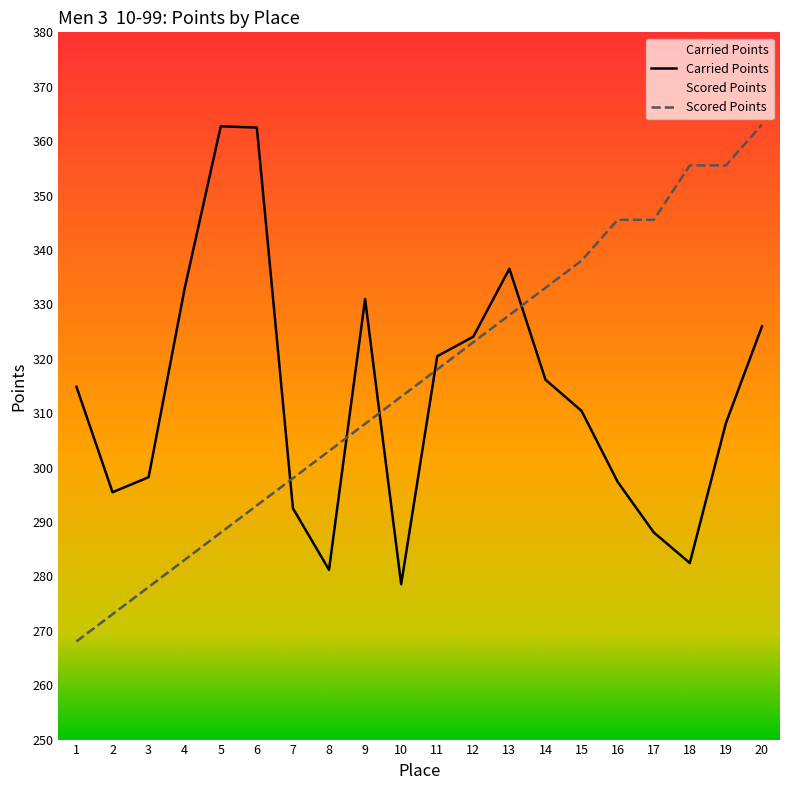

List the labels in order of Carried Points value, largest first.

5, 6, 13, 4, 9, 20, 12, 11, 14, 1, 15, 19, 3, 16, 2, 7, 17, 18, 8, 10